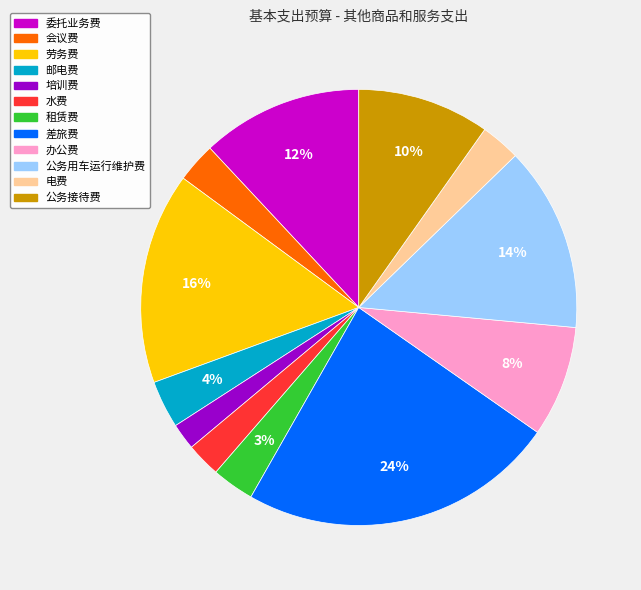

To the nearest percent, what is the difference between the largest and smallest slice percentages?

22%